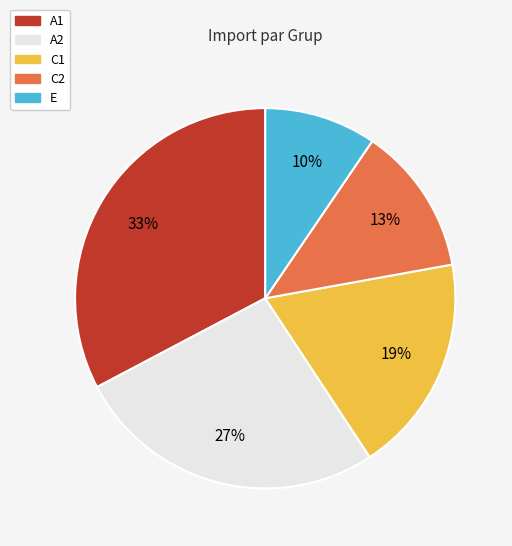

Approximately how many times larger is the value at A2 compared to A1?

0.8